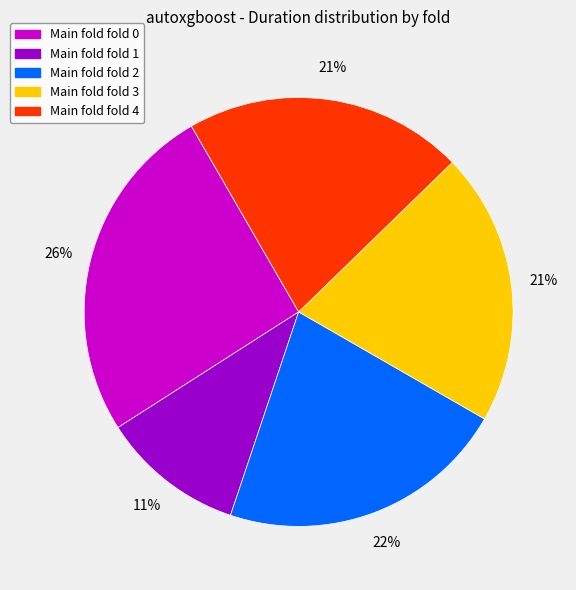

Does any single category account for the majority?

No